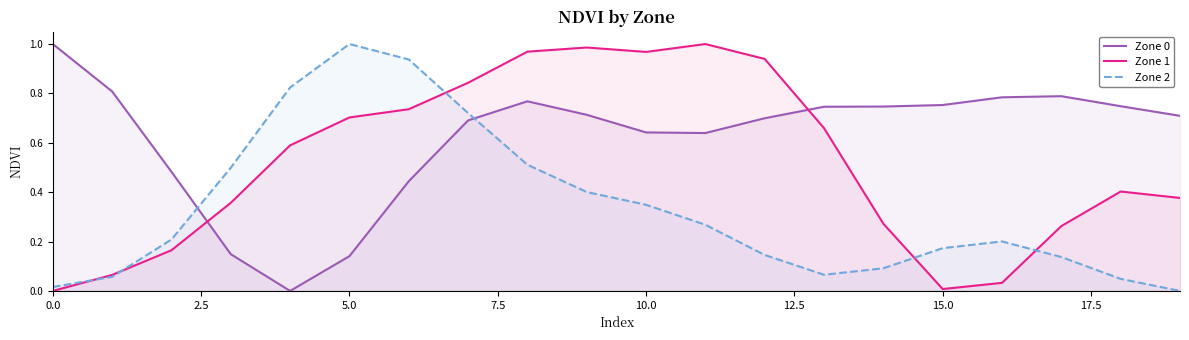

The value of Zone 1 at 0.0 is 0.0. True or false?

True